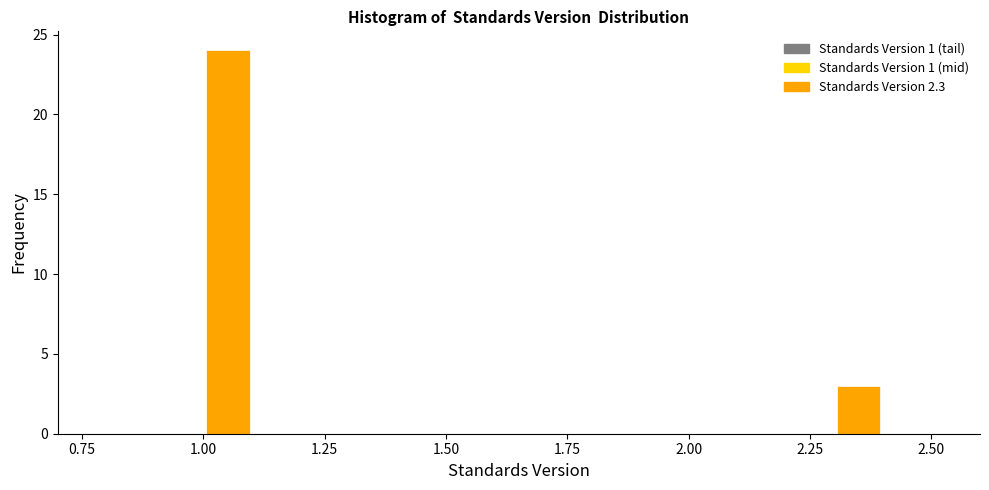

Around what value on the x-axis is the tallest bar? Give the approximate position of its centre, as read against the axis.

1.05